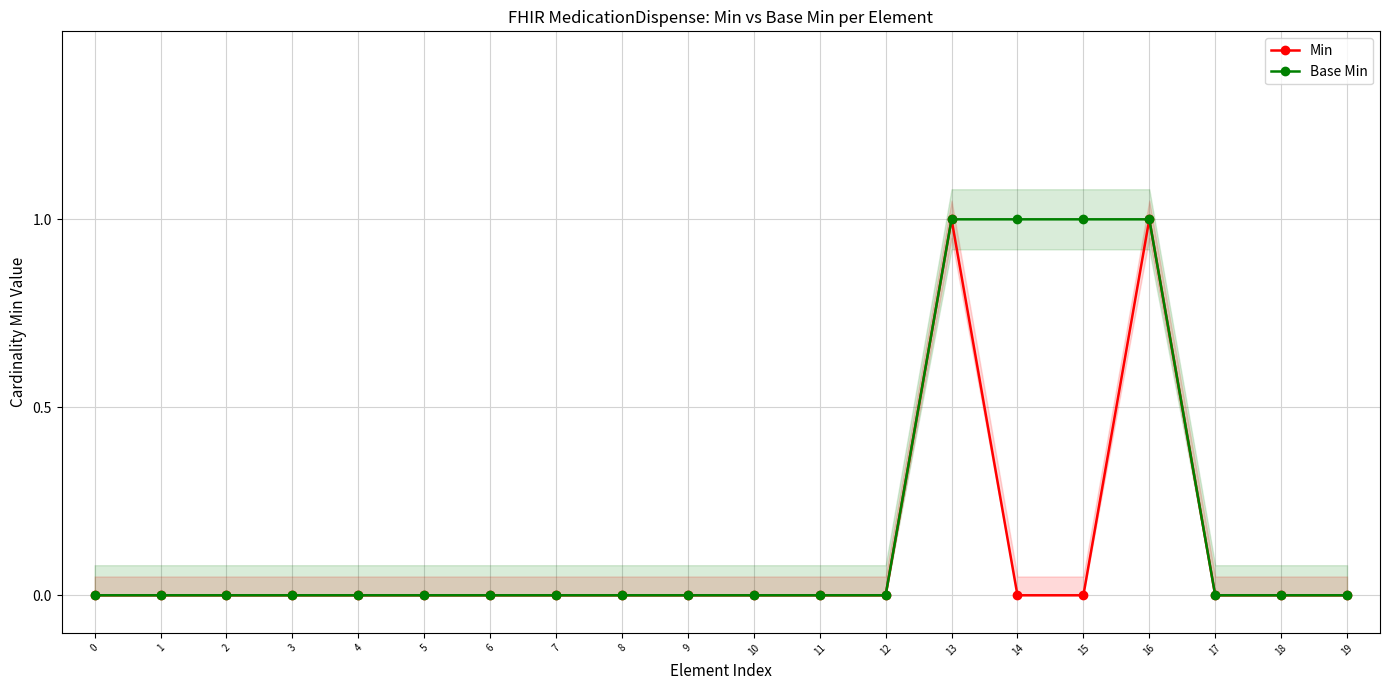

How many values in the Base Min series exceed 0?

4